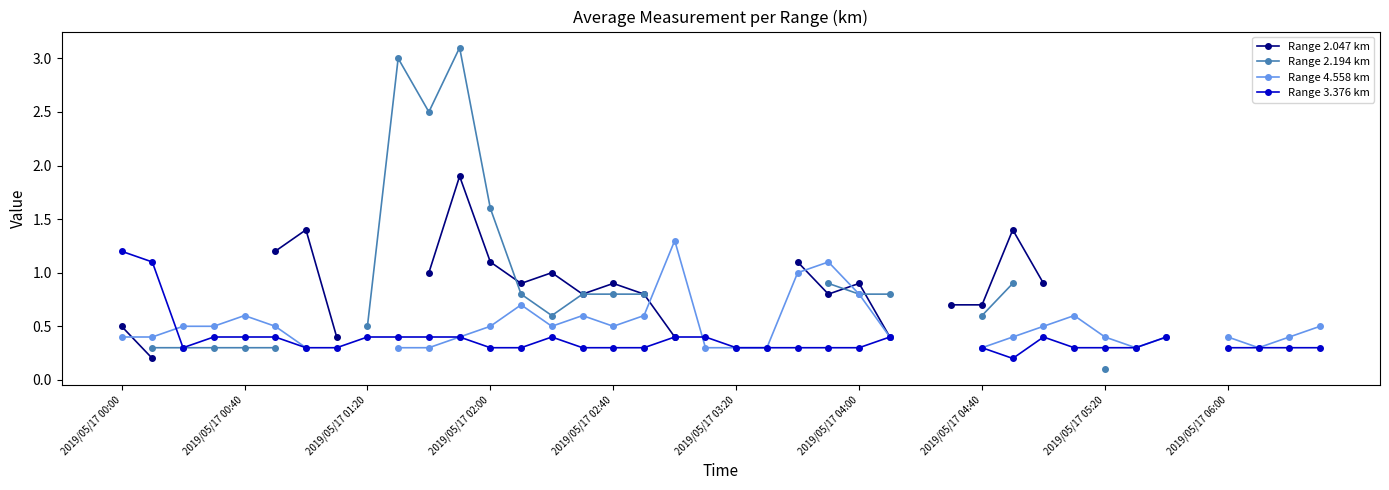

How many lines are shown in the chart?

4